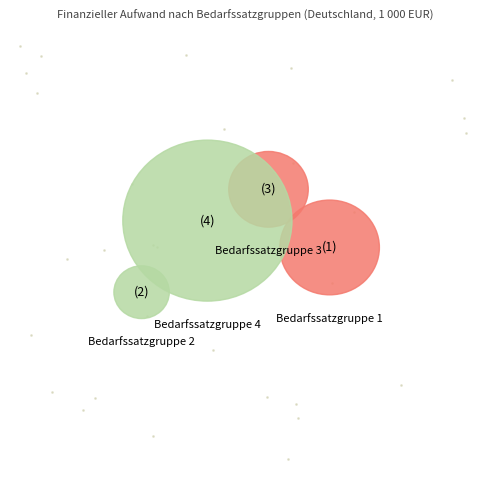

How many segments does this pie chart have?

4